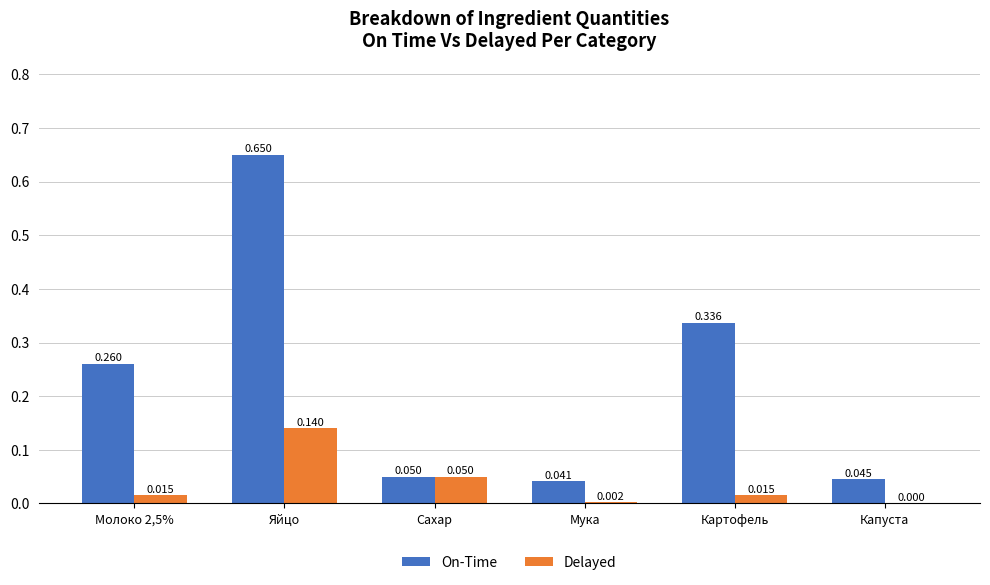

Is the value of Delayed at Сахар greater than the value of On-Time at Молоко 2,5%?

No